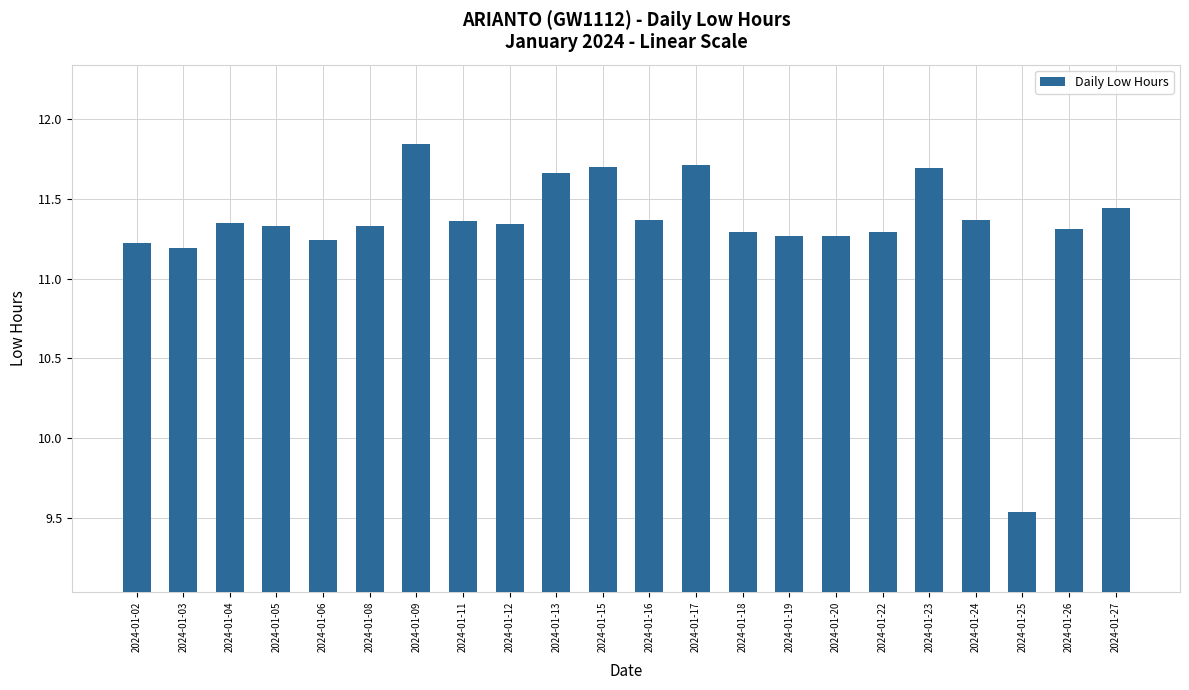

How many values are below 11?

1